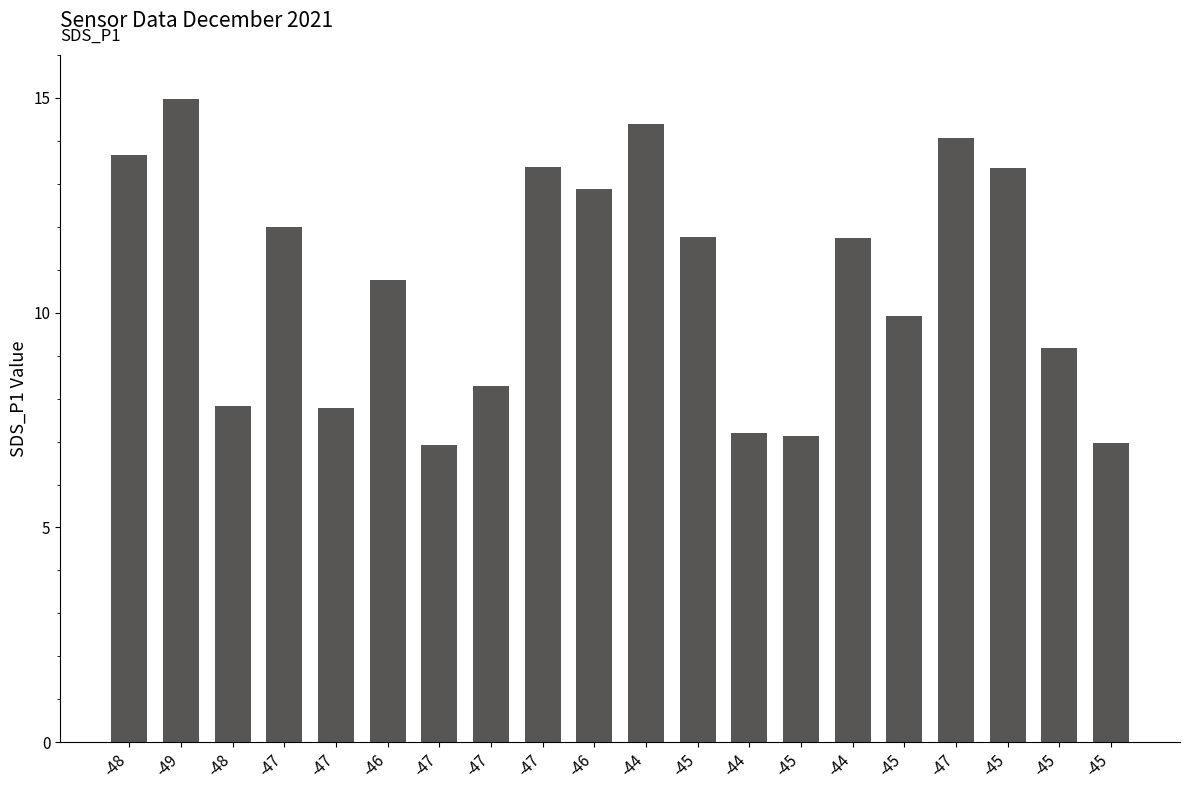

How many categories are shown in the chart?

20